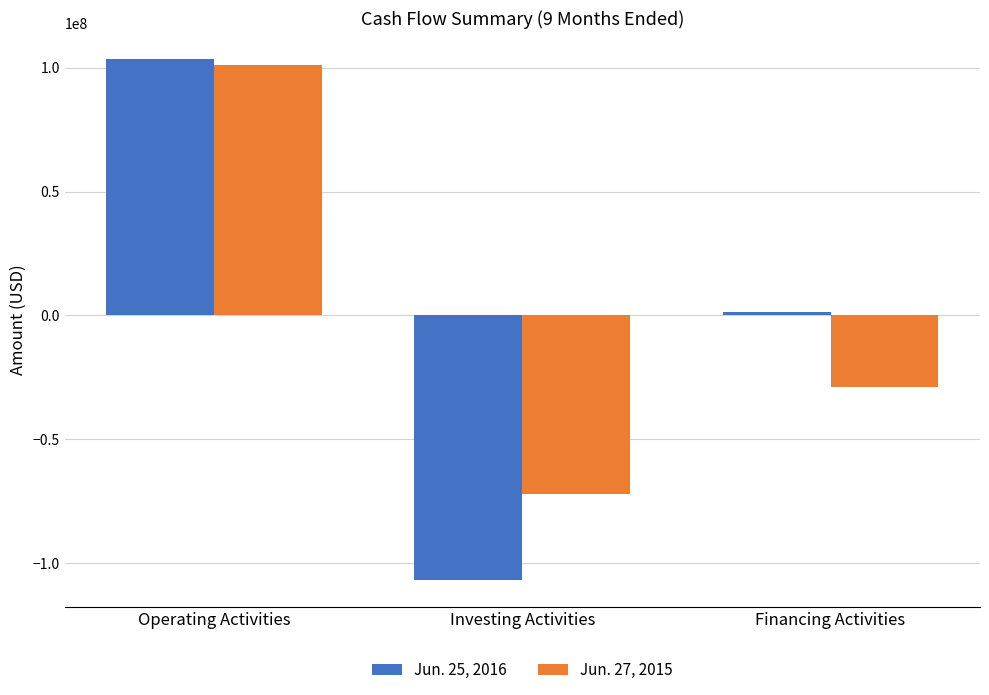

Reading left to right, extract all data points from this chart.

Jun. 25, 2016: 103586451	-107137434	1480948
Jun. 27, 2015: 101151258	-72299528	-28822112